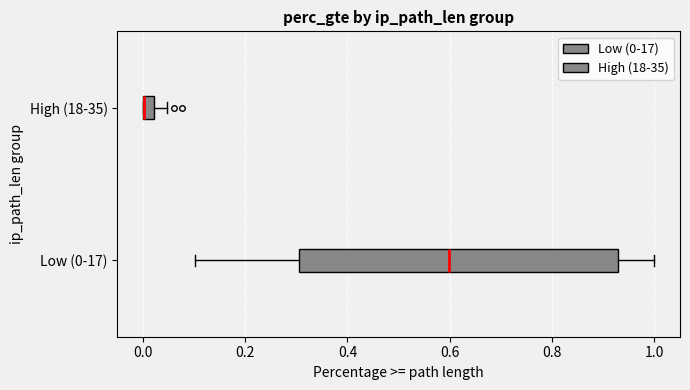

Where does the right whisker of the box for High (18-35) end on the x-axis? The values are not printed on the chart, so give them approximately, as read against the axis.

0.04